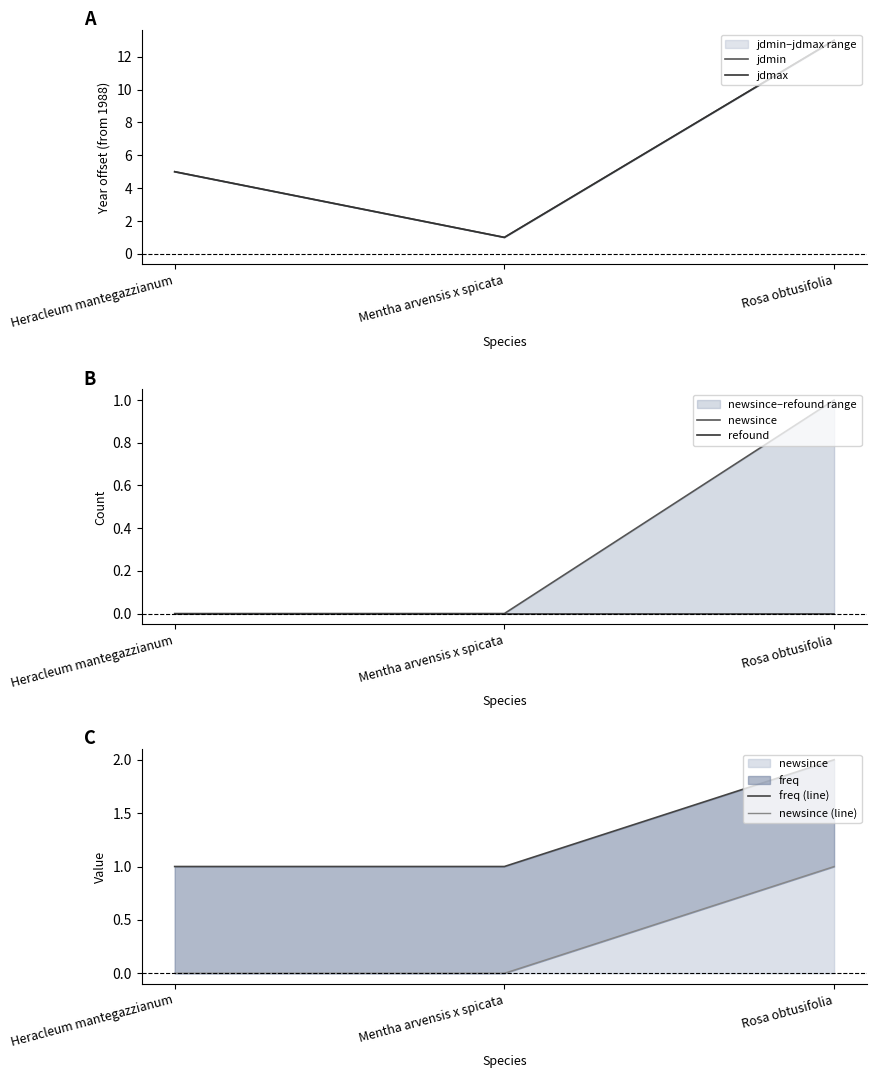

At which category does the chart reach its peak across all series?

Rosa obtusifolia